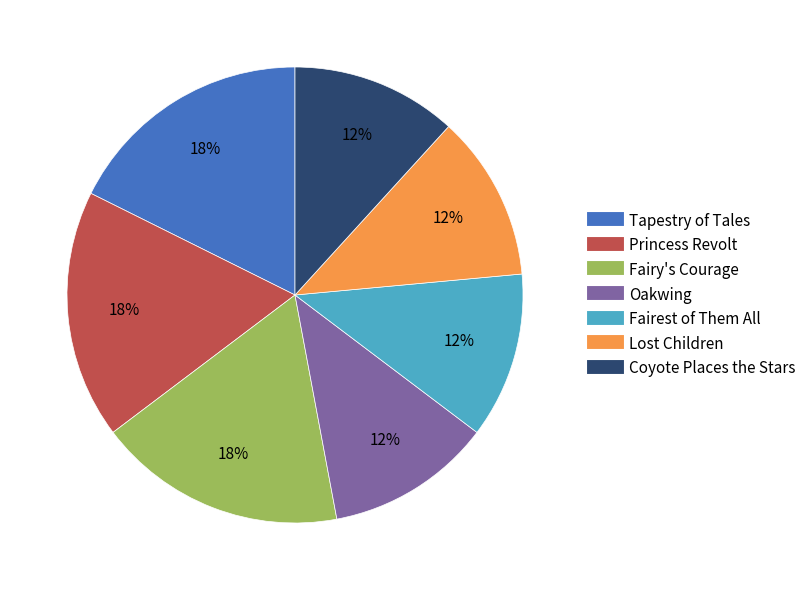

Combined, do Fairest of Them All and Princess Revolt account for over 50%?

No